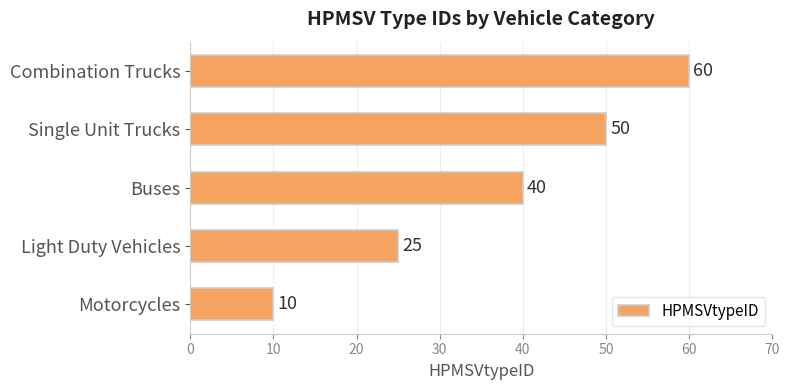

List the labels in order of value, smallest first.

Motorcycles, Light Duty Vehicles, Buses, Single Unit Trucks, Combination Trucks